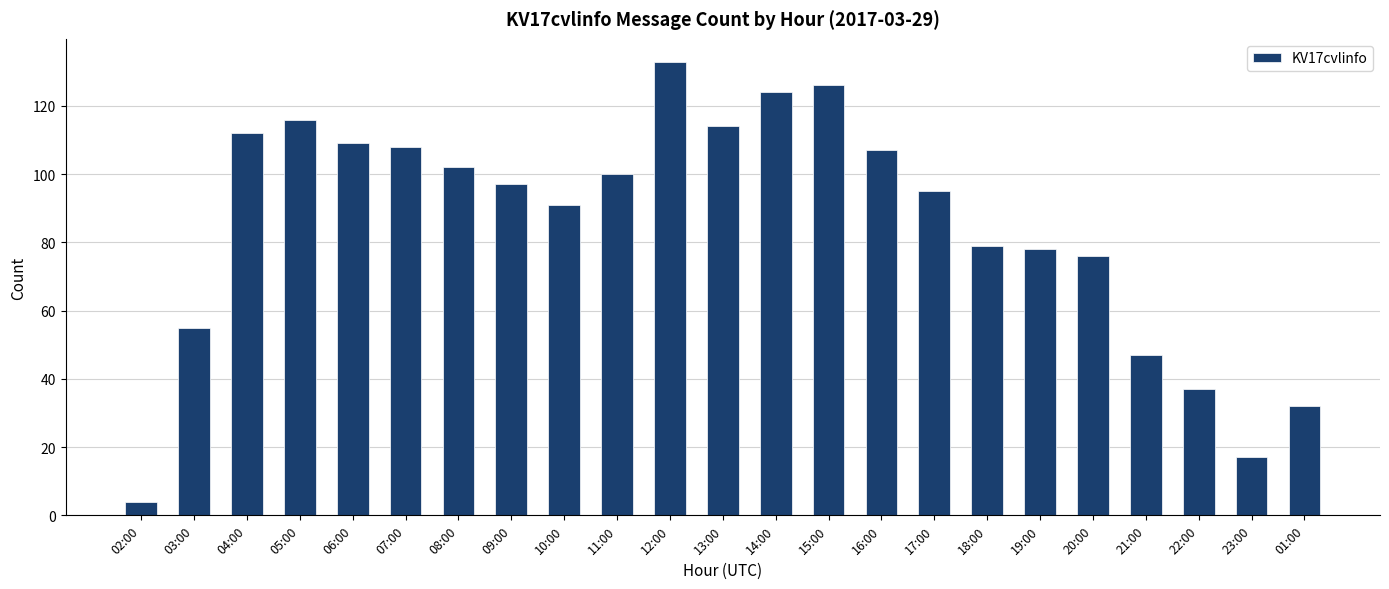

Where does the data first go above 97?

04:00